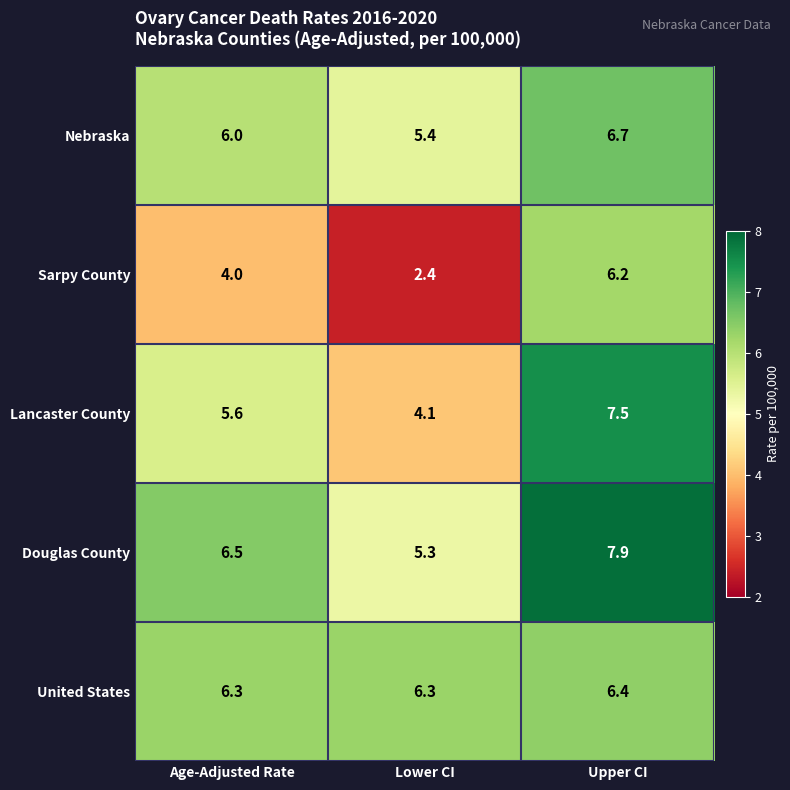

At which label is Lancaster County closest to 5?

Age-Adjusted Rate